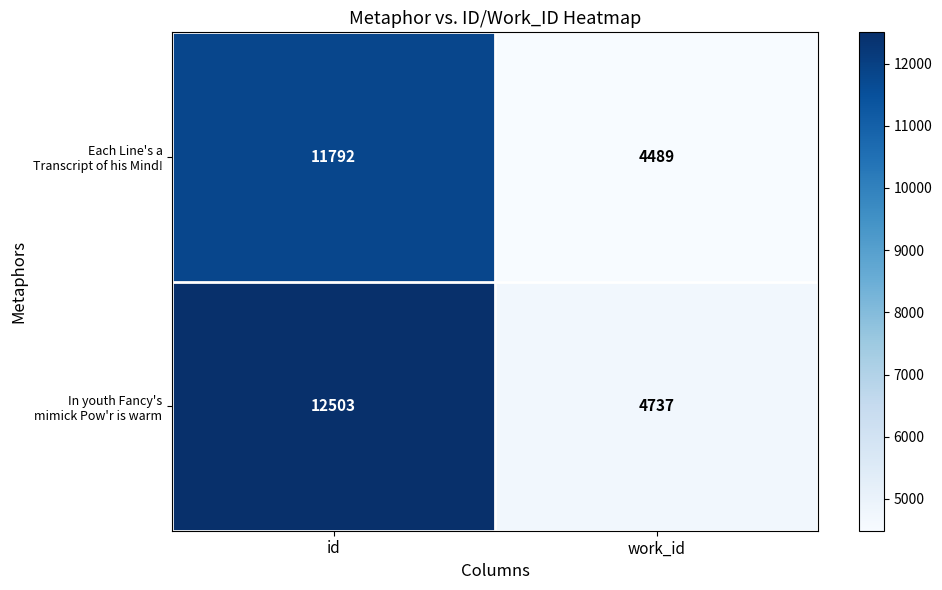

At which category is the sum across all series the highest?

id